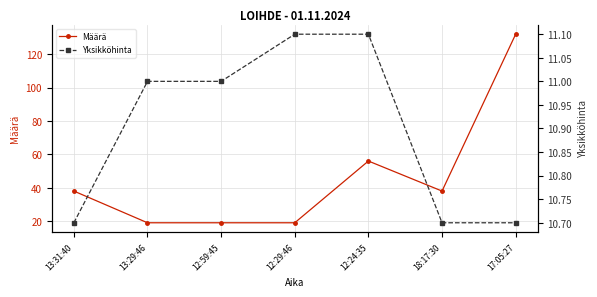

Rank the series by their average value, from highest to lowest.

Määrä, Yksikköhinta